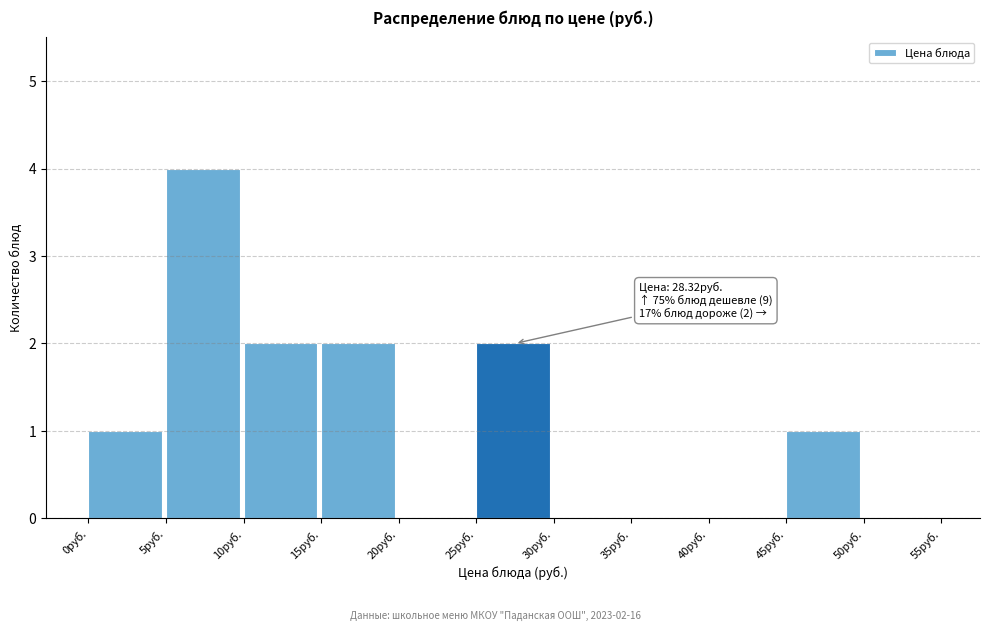

Over which range of the x-axis is the bar tallest?

5 to 10